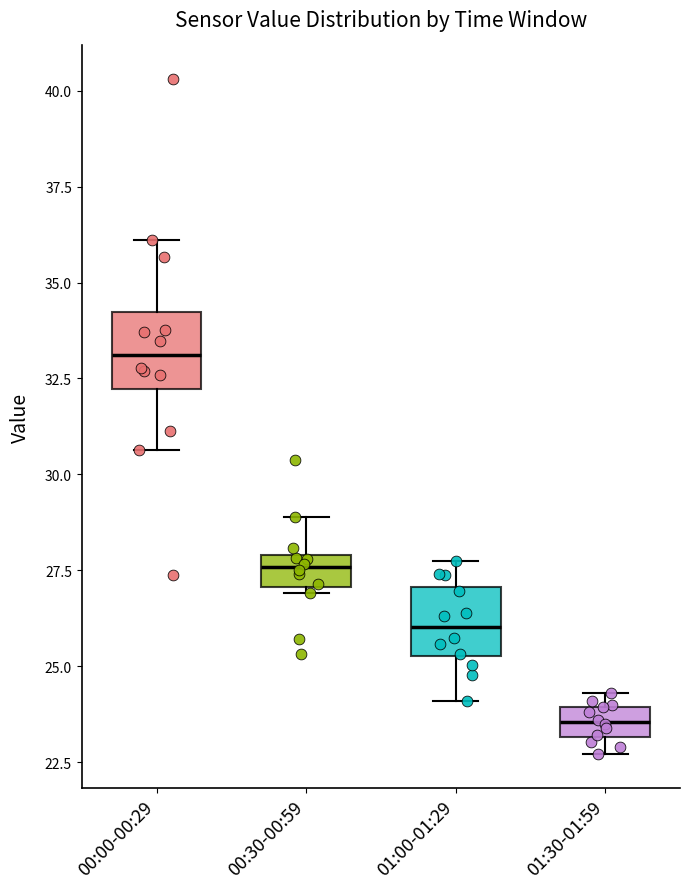

Reading left to right, read every box against the y-axis: the position of its median line, the range the box covers, and the ends of its whiskers. The values are not printed on the chart, so give them approximately, as read against the axis.

00:00-00:29: median 33.0, box 32.0 to 34.0, whiskers 30.5 to 36.0
00:30-00:59: median 27.5, box 27.0 to 28.0, whiskers 27.0 (just below the box's lower edge) to 29.0
01:00-01:29: median 26.0, box 25.5 to 27.0, whiskers 24.0 to 27.5
01:30-01:59: median 23.5, box 23.0 to 24.0, whiskers 22.5 to 24.5